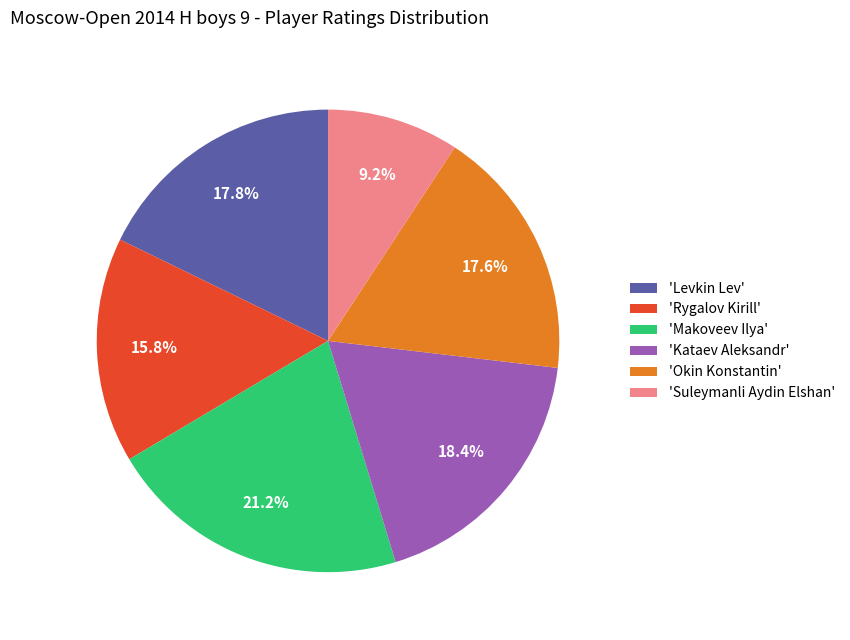

How many segments does this pie chart have?

6